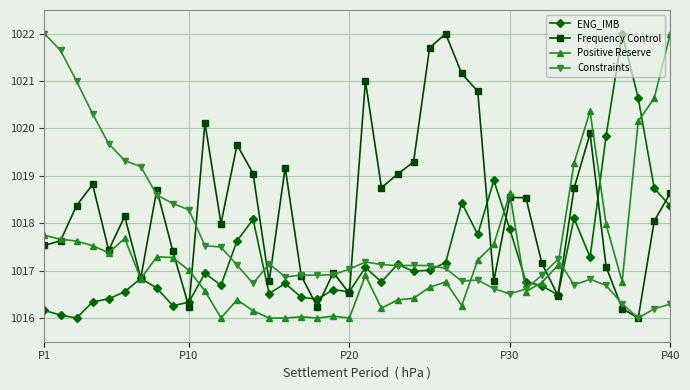

What is the value of the Frequency Control point at the 38th from the left?

1016.0